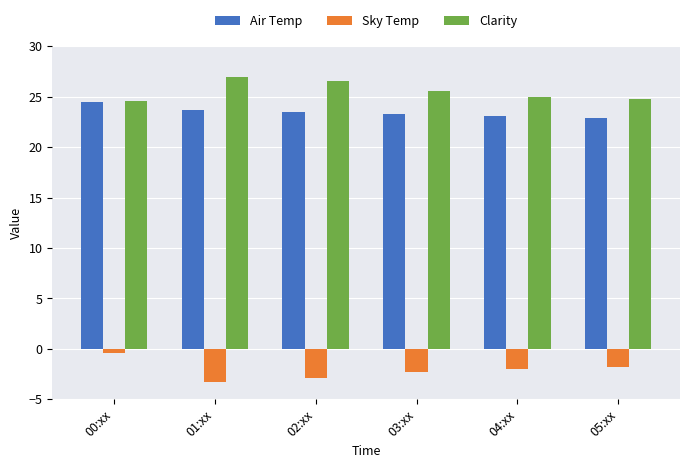

How many Clarity values are between 24 and 26?

4